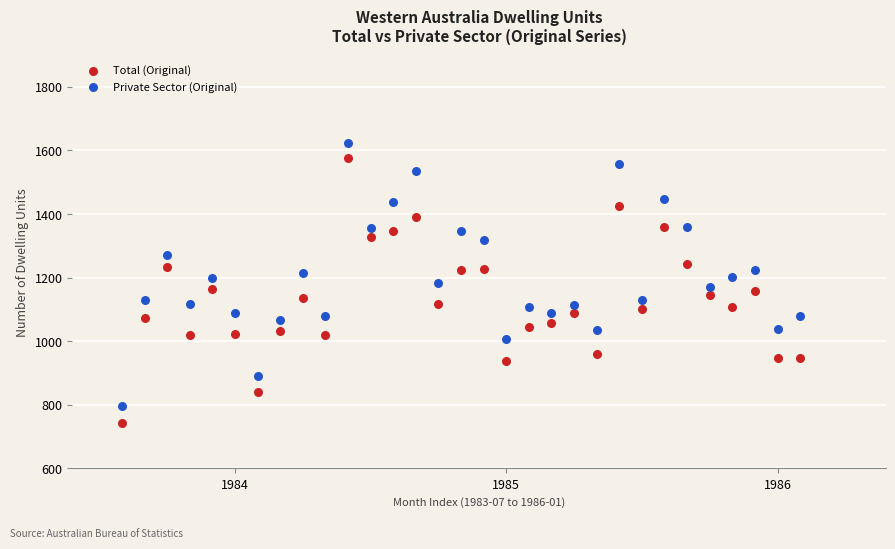

Which series reaches the minimum Y coordinate?

Total (Original)